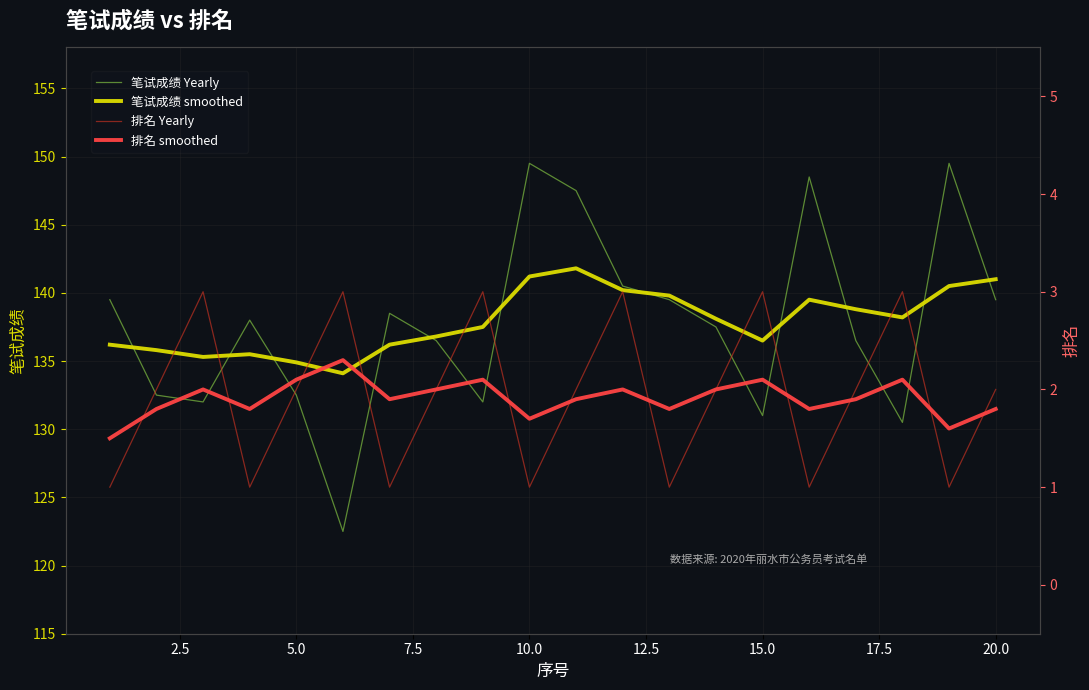

What is the value of the 排名 Yearly point at the 10th from the left?

1.0